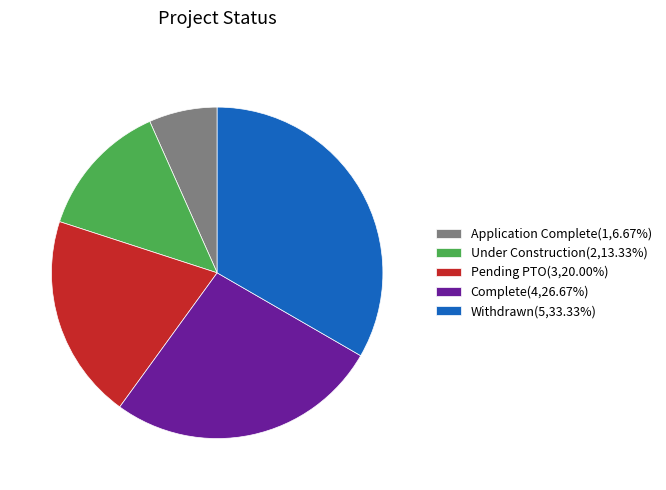

Combined, do Application Complete(1,6.67%) and Withdrawn(5,33.33%) account for over 50%?

No